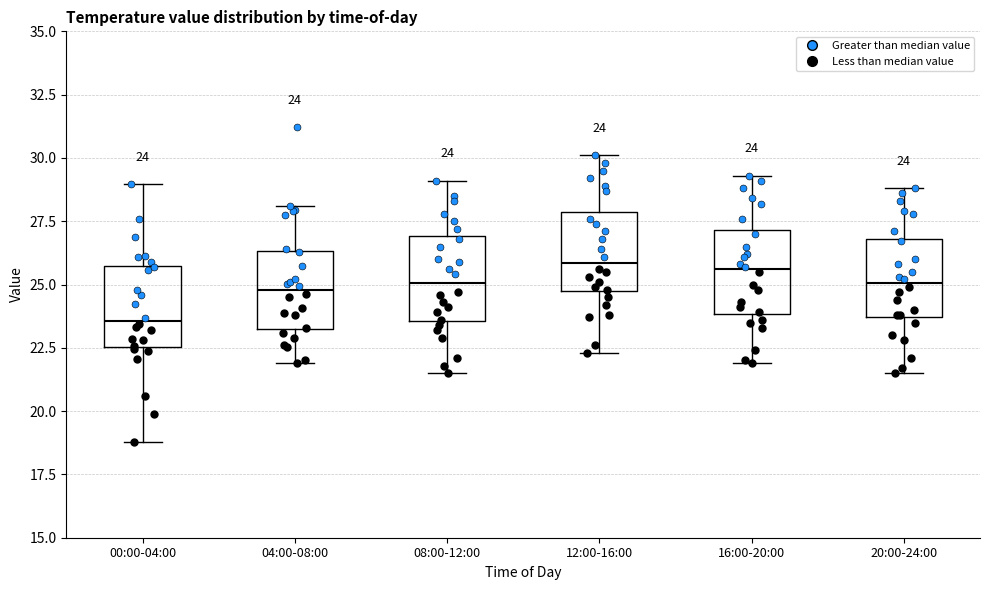

Which box has the lowest median line?

00:00-04:00